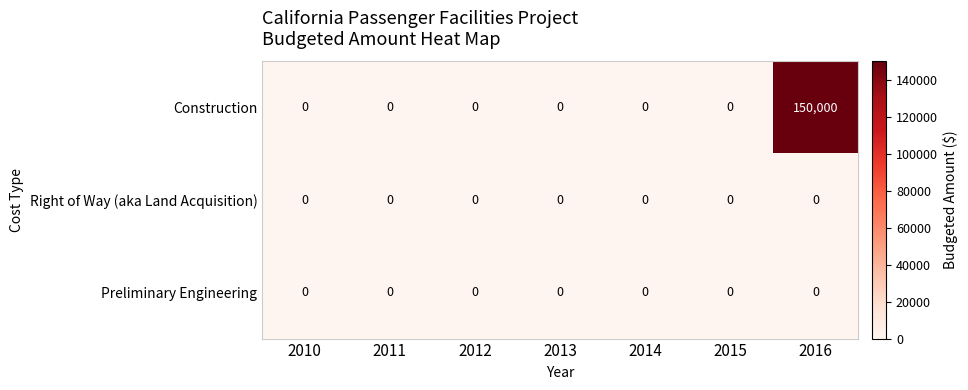

What is the greatest value displayed?

150000